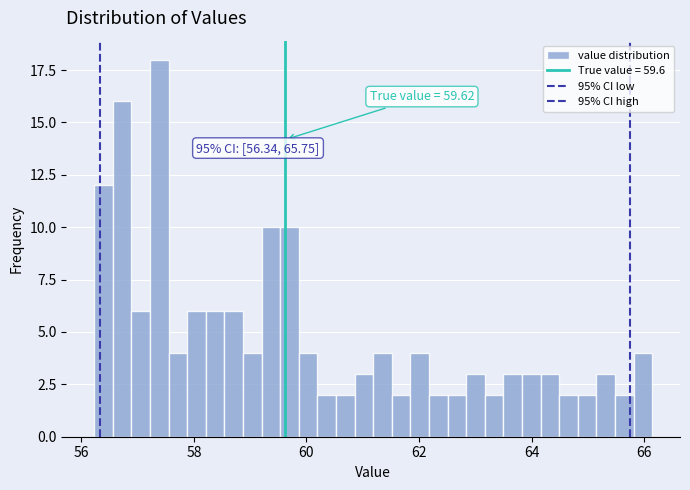

Read against the x-axis, roughly where is the centre of the tallest bar?

57.4